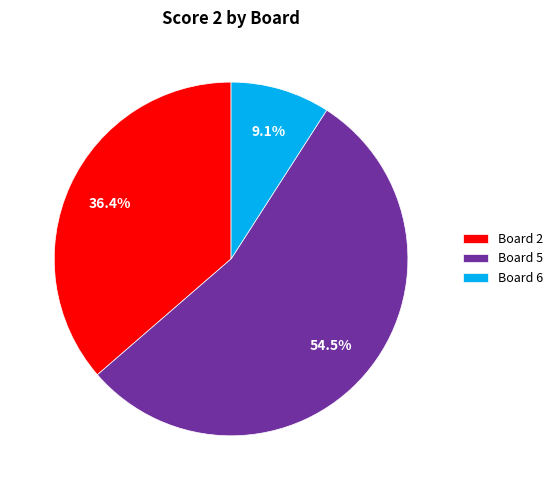

Combined, what portion of the pie is Board 2 and Board 5?

90.9%